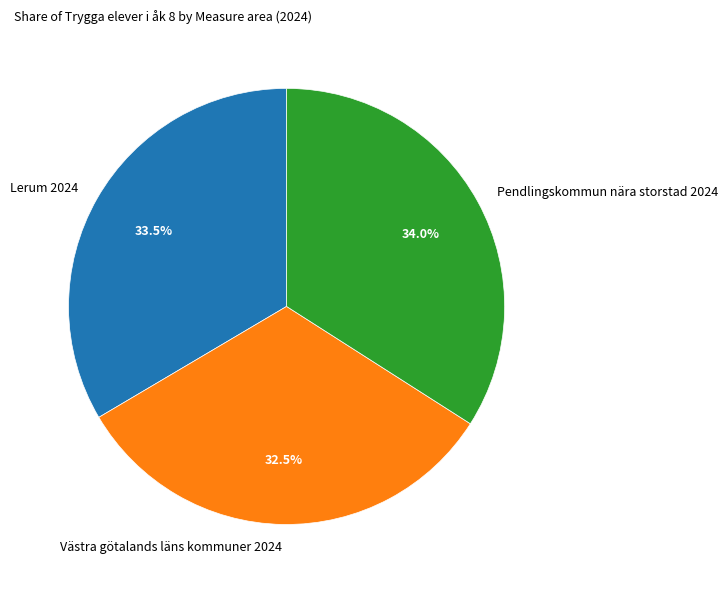

Is there a majority slice in this chart?

No